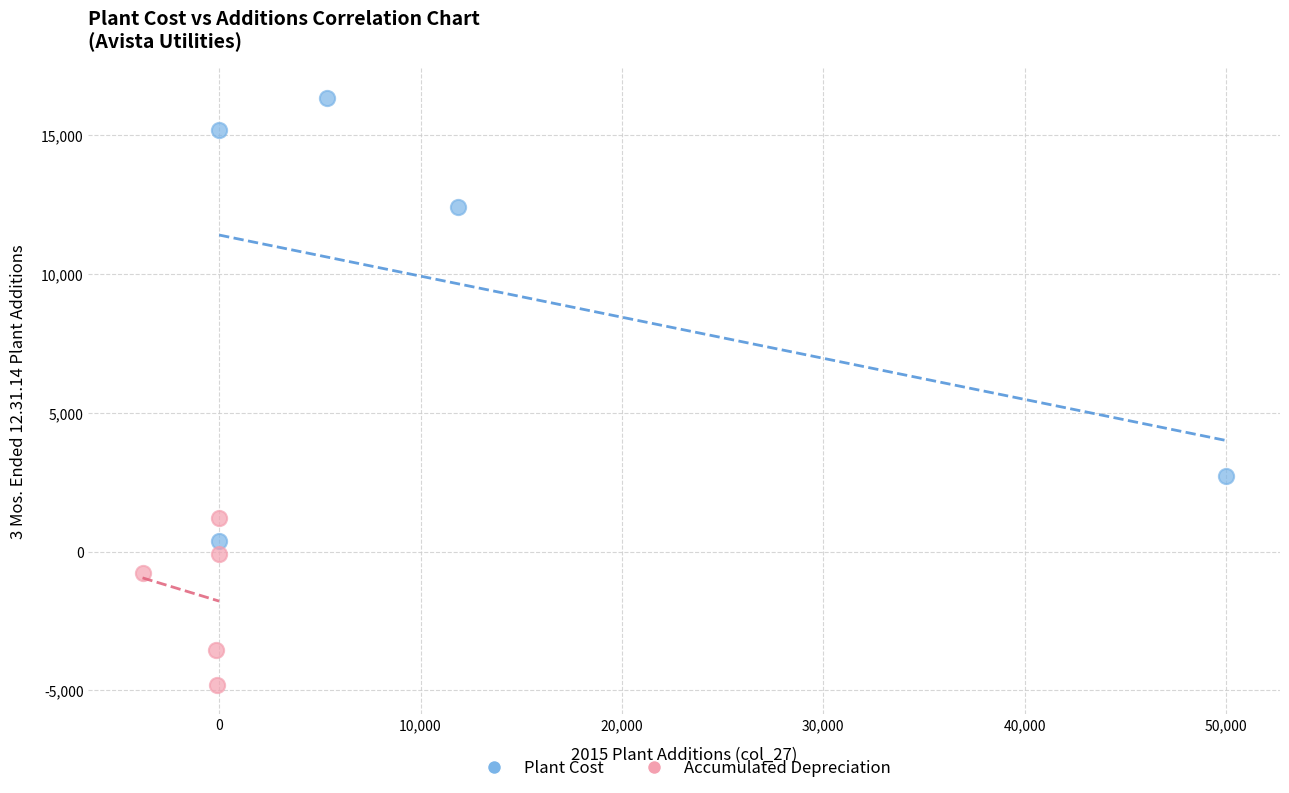

Which series reaches the maximum Y coordinate?

Plant Cost